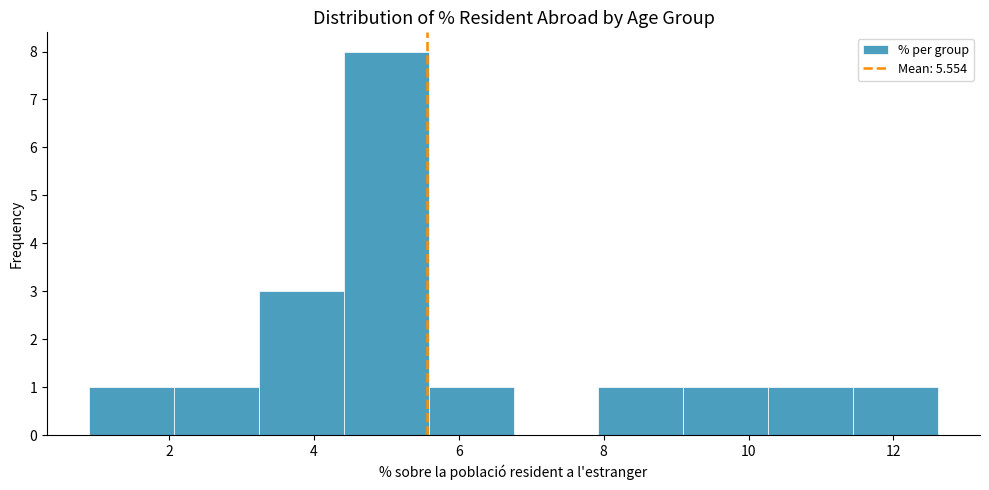

Which range on the x-axis has the tallest bar?

4.4 to 5.6